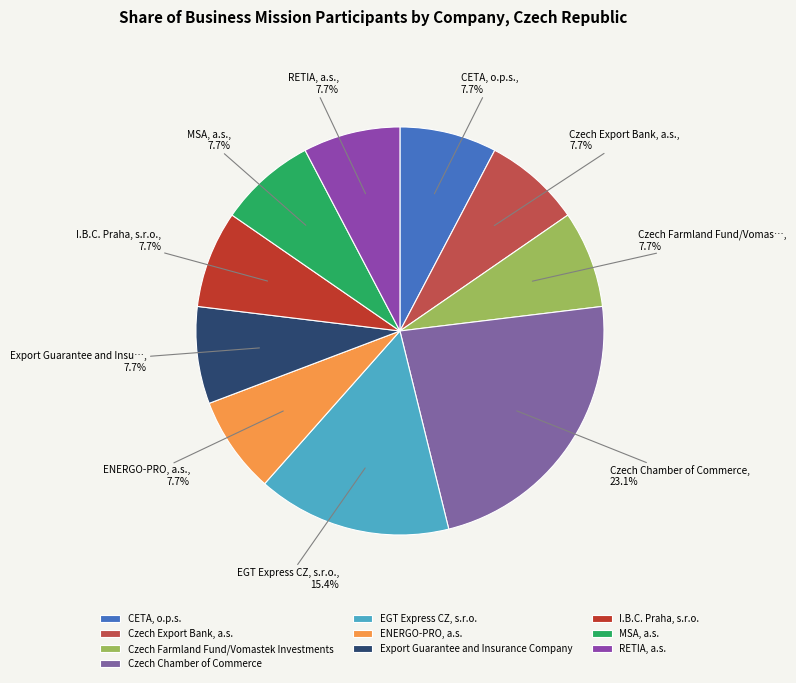

The Czech Farmland Fund/Vomastek Investments slice represents 8% of the pie. True or false?

True